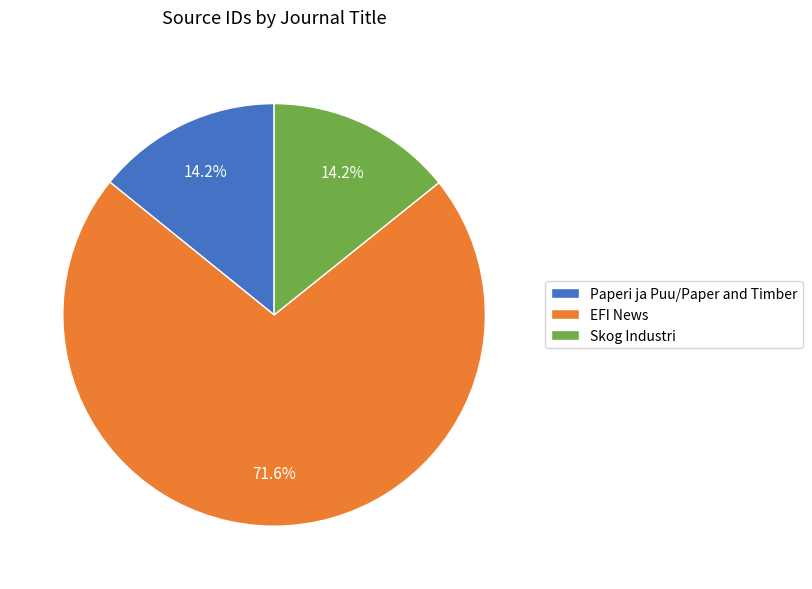

What is the ratio of the value at Paperi ja Puu/Paper and Timber to the value at Skog Industri?

1.0